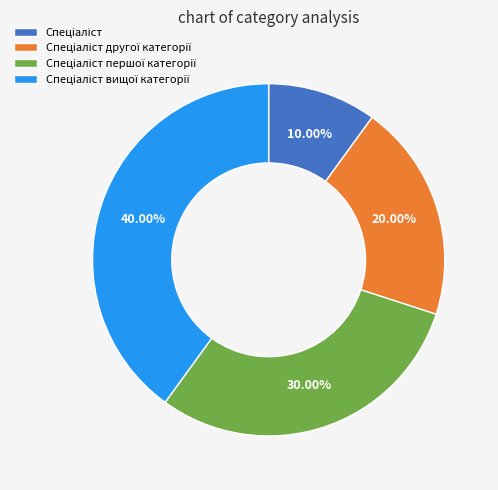

Count the number of slices in the pie.

4